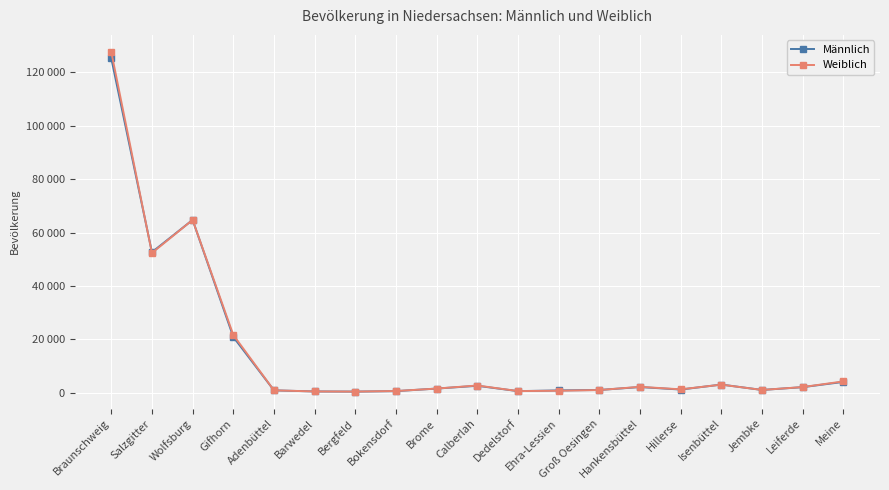

What are all the series names shown in the legend?

Männlich, Weiblich